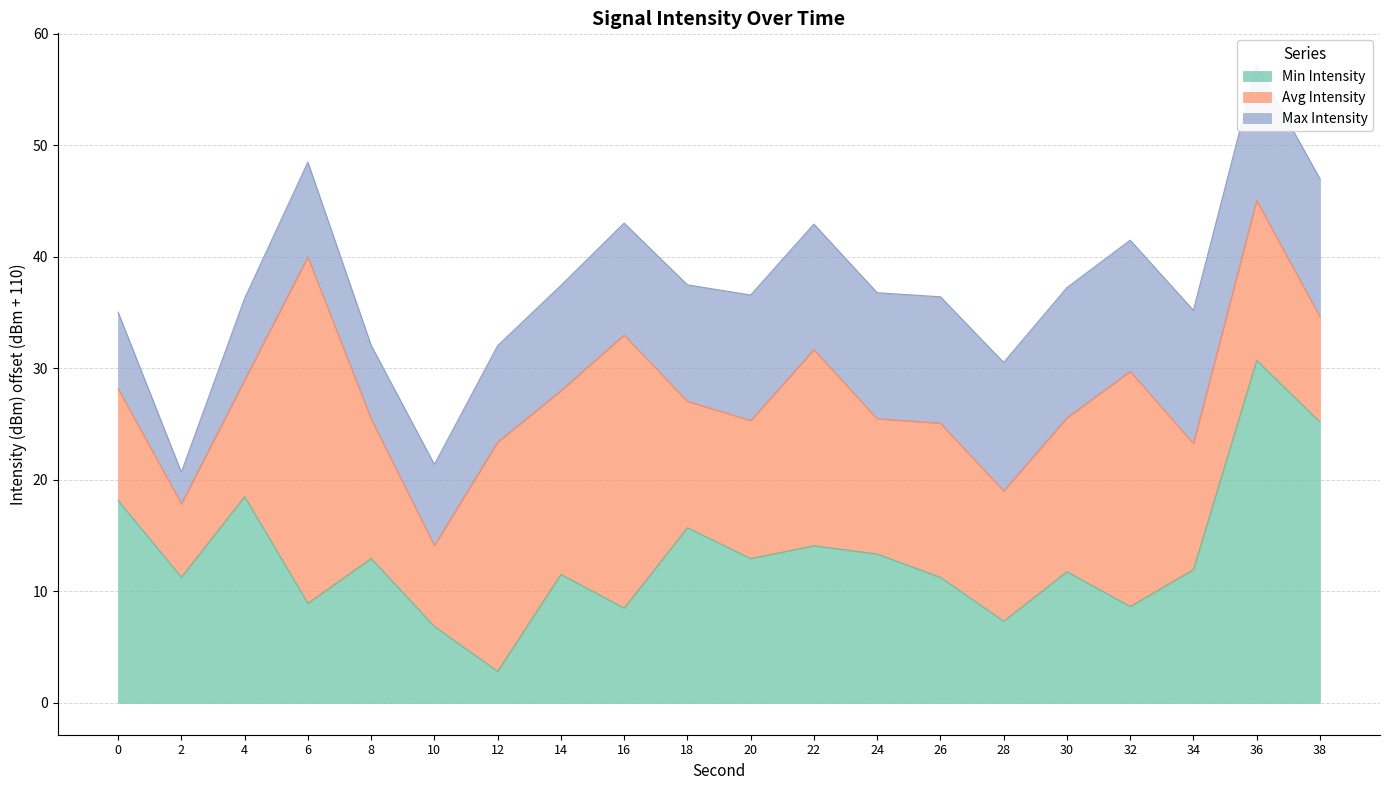

True or false: Min Intensity has more than 2 points higher than both neighbors.

True